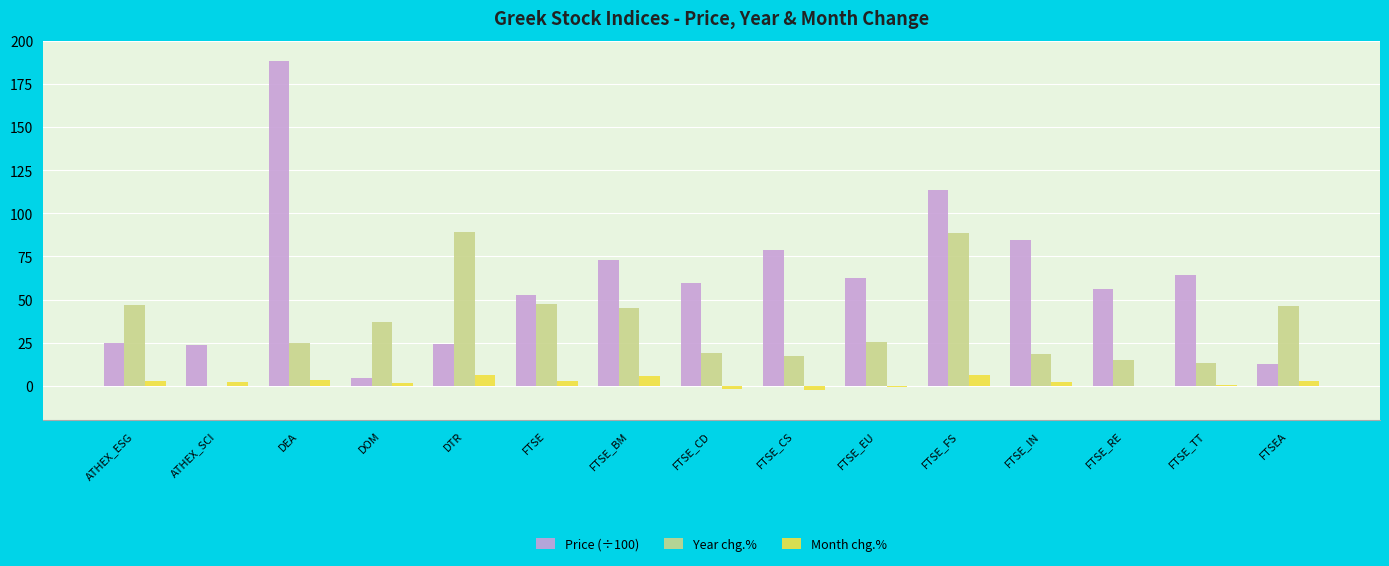

What is the sum of all Month chg.% values?

32.4